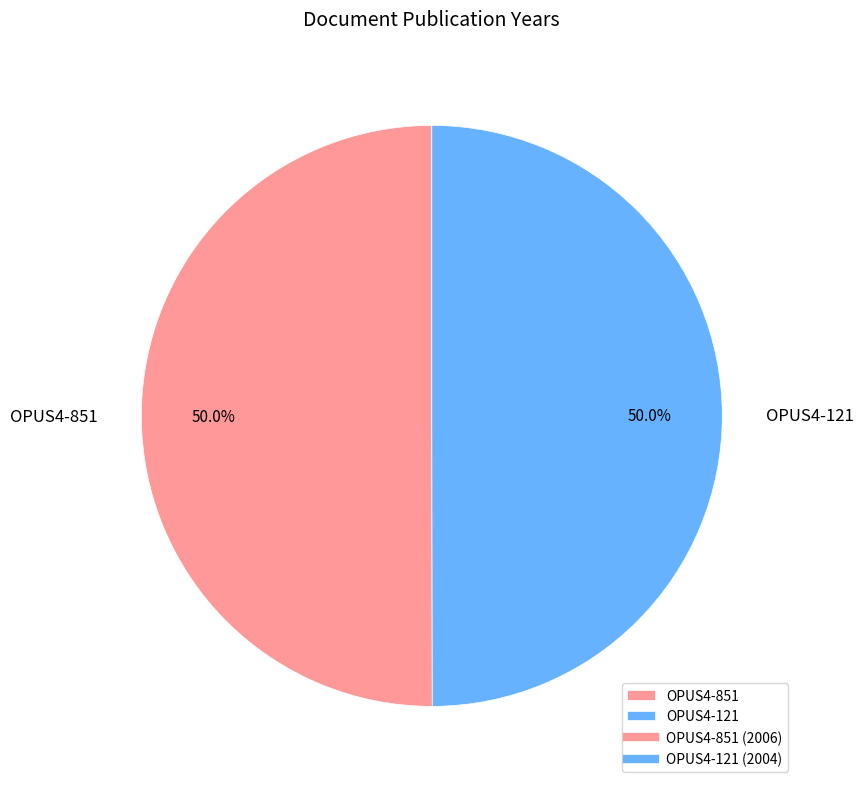

What is the total percentage of OPUS4-851 and OPUS4-121?

100.0%